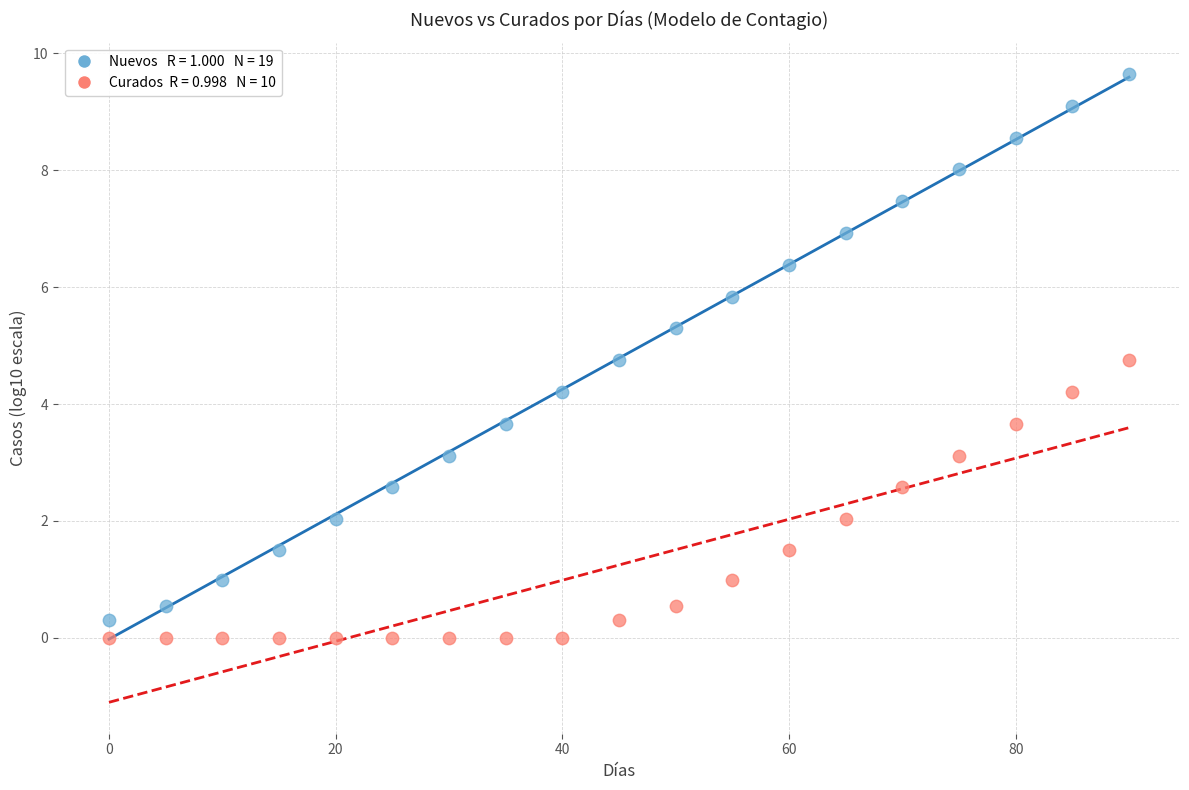

Across all data points, what is the range of Y values (max minus min)?

9.6